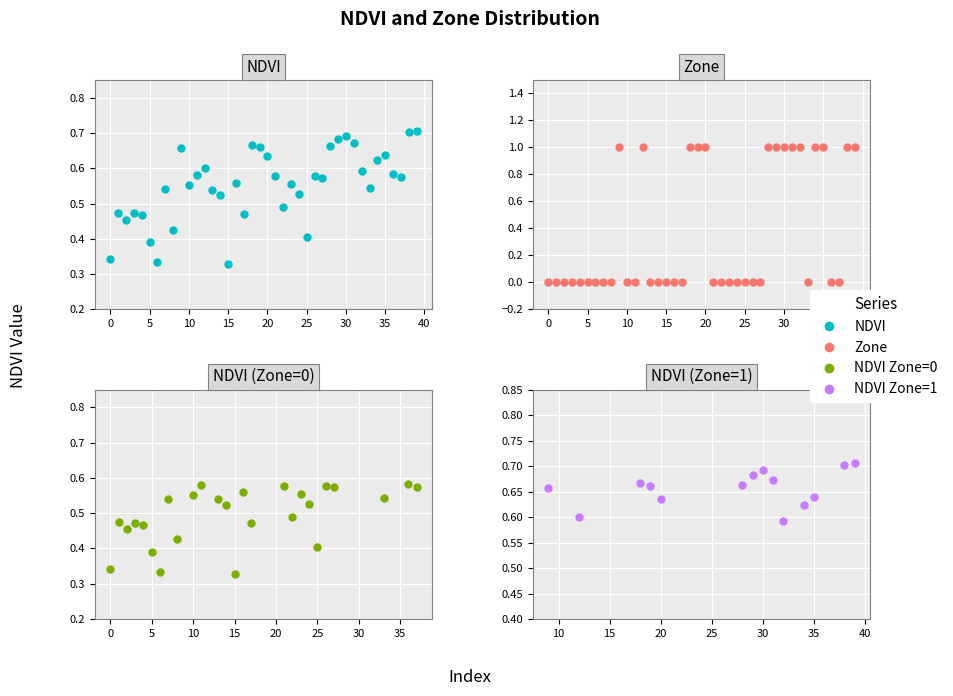

Reading left to right, what are all the values shown in this chart?

NDVI: 0.3	0.5	0.5	0.5	0.5	0.4	0.3	0.5	0.4	0.7	0.6	0.6	0.6	0.5	0.5	0.3	0.6	0.5	0.7	0.7	0.6	0.6	0.5	0.6	0.5	0.4	0.6	0.6	0.7	0.7	0.7	0.7	0.6	0.5	0.6	0.6	0.6	0.6	0.7	0.7
Zone: 0.0	0.0	0.0	0.0	0.0	0.0	0.0	0.0	0.0	1.0	0.0	0.0	1.0	0.0	0.0	0.0	0.0	0.0	1.0	1.0	1.0	0.0	0.0	0.0	0.0	0.0	0.0	0.0	1.0	1.0	1.0	1.0	1.0	0.0	1.0	1.0	0.0	0.0	1.0	1.0